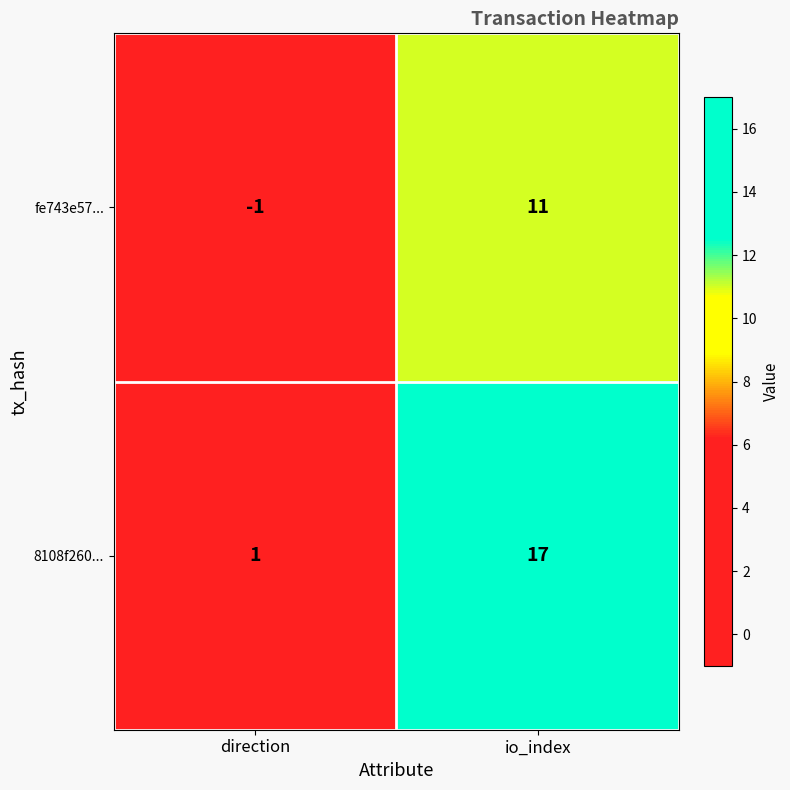

What is the total value across all series at io_index?

28